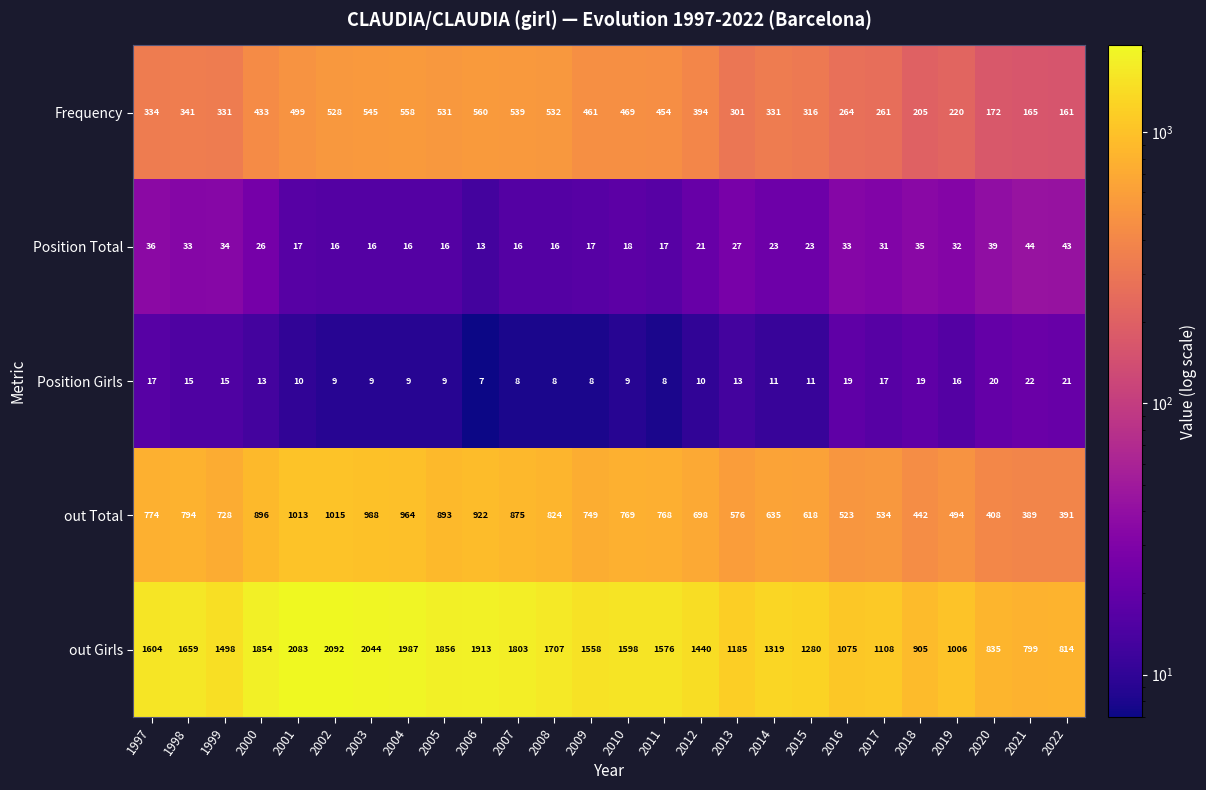

What is the greatest value displayed?

2092